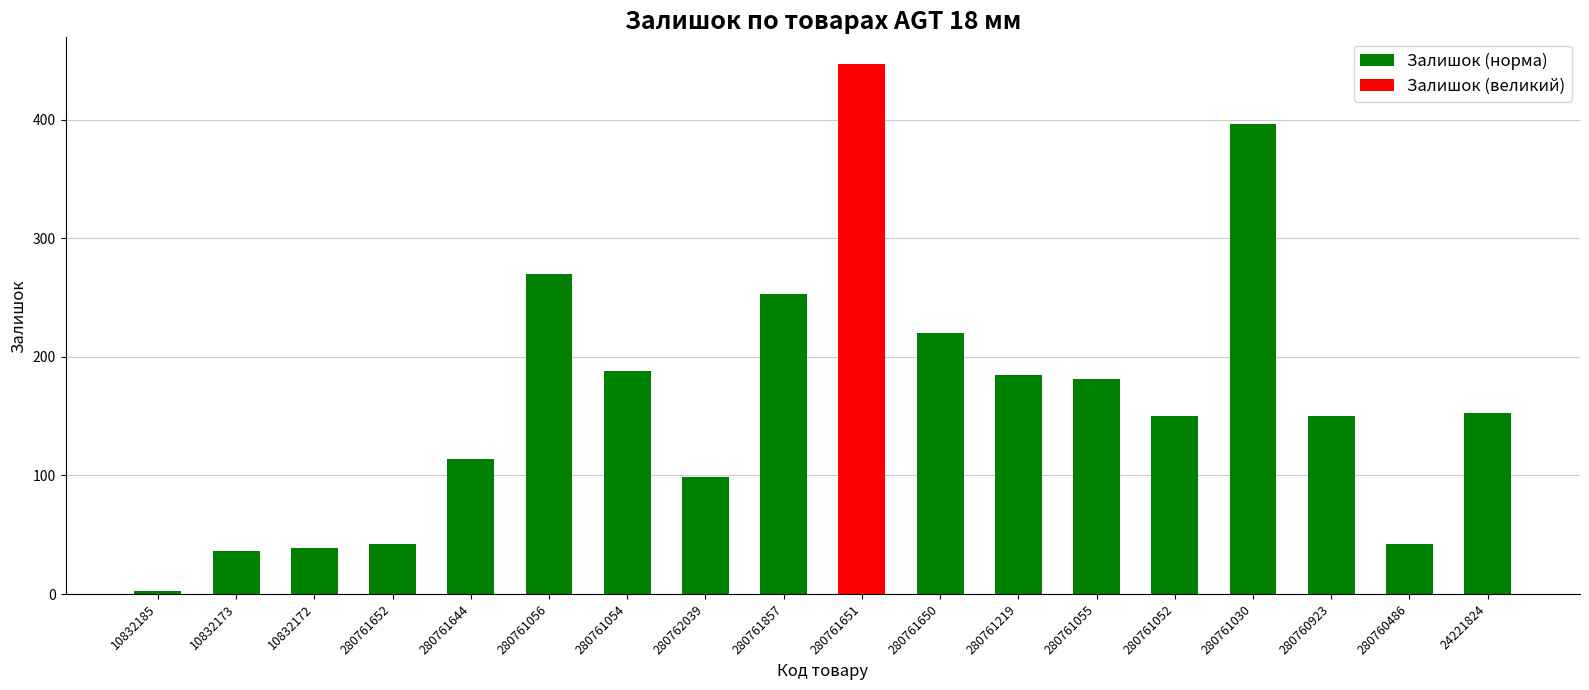

True or false: Залишок (норма) has a value of 185 at 280761219.

True